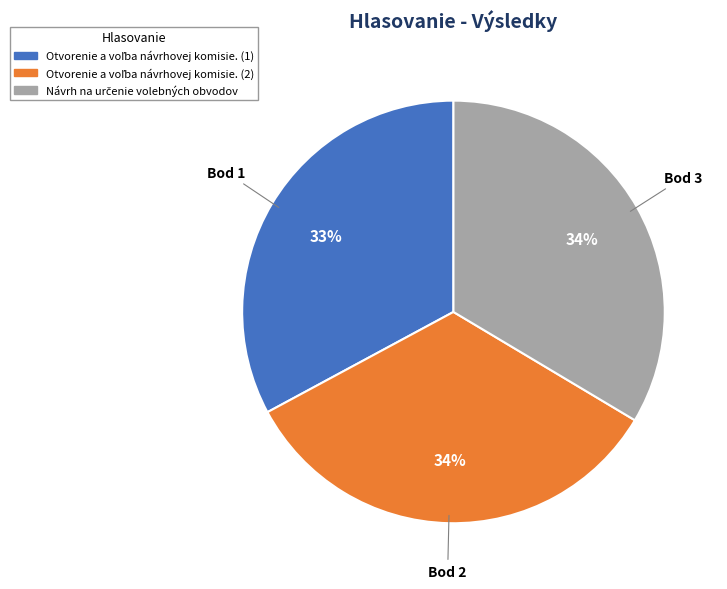

Does any single category account for the majority?

No